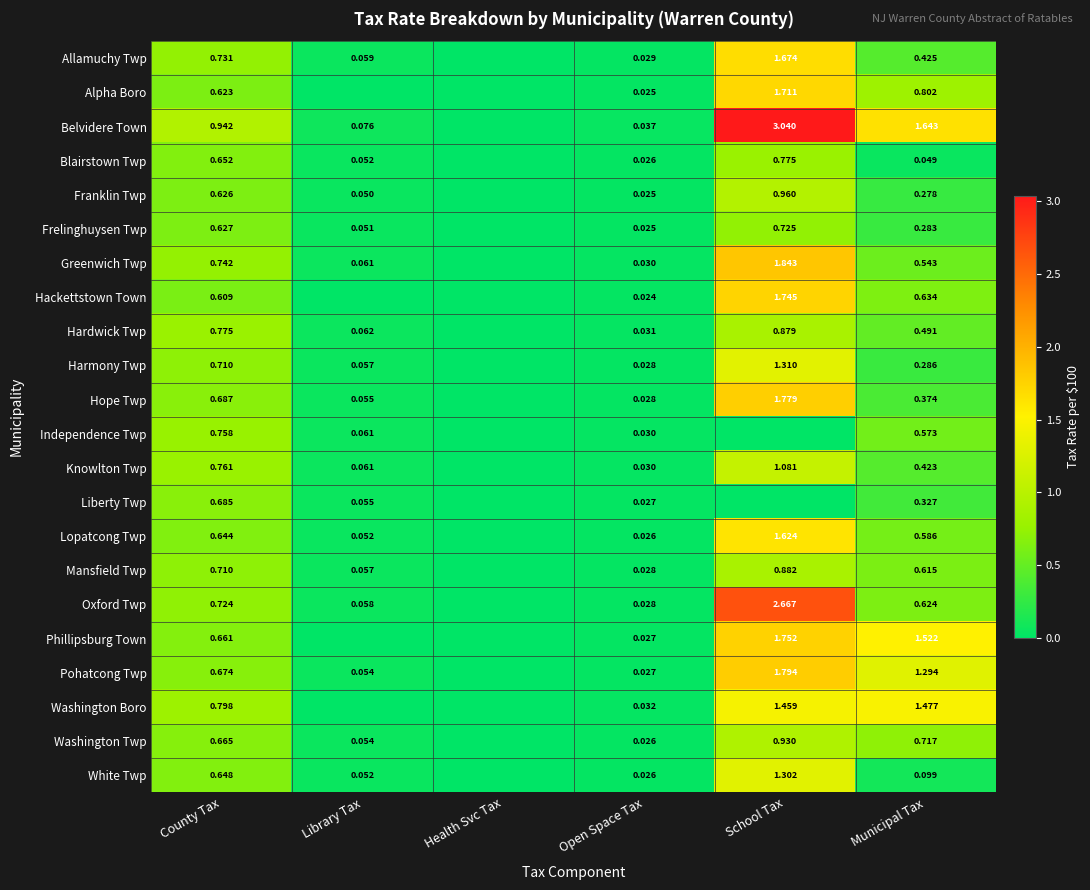

True or false: Lopatcong Twp has a value of 1.0 at Municipal Tax.

False